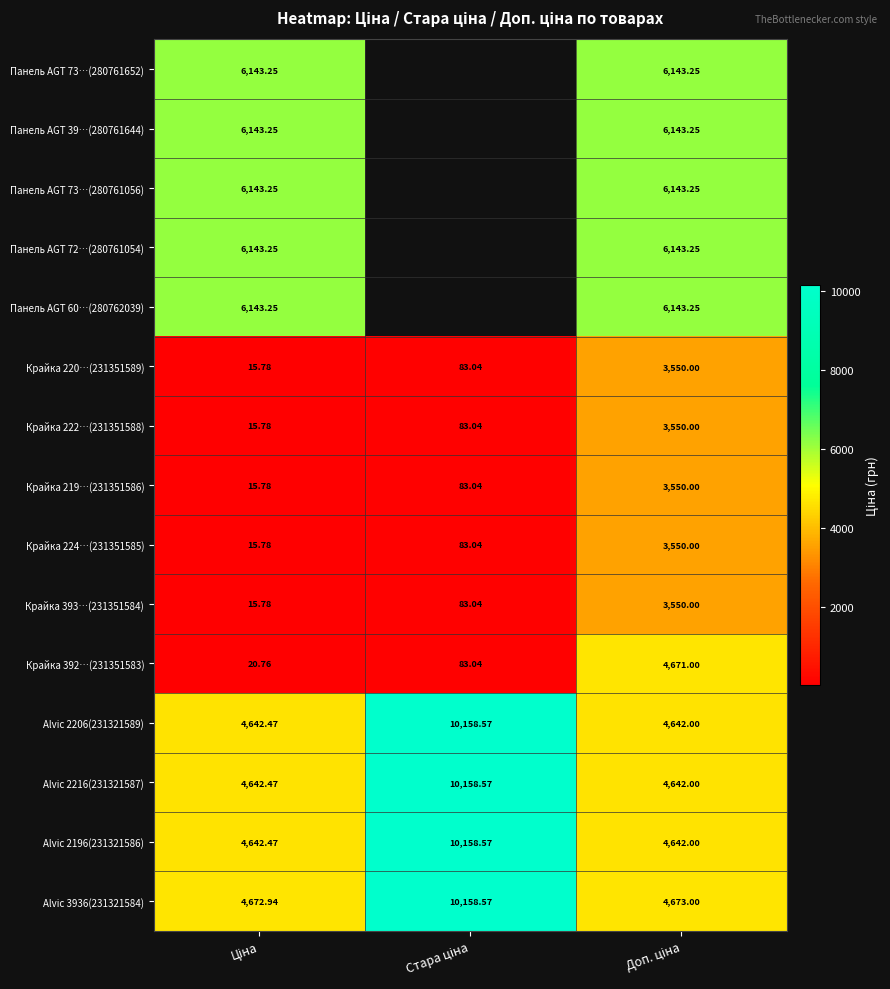

Between Ціна and Доп. ціна, which series saw the biggest shift?

Крайка 392…(231351583)